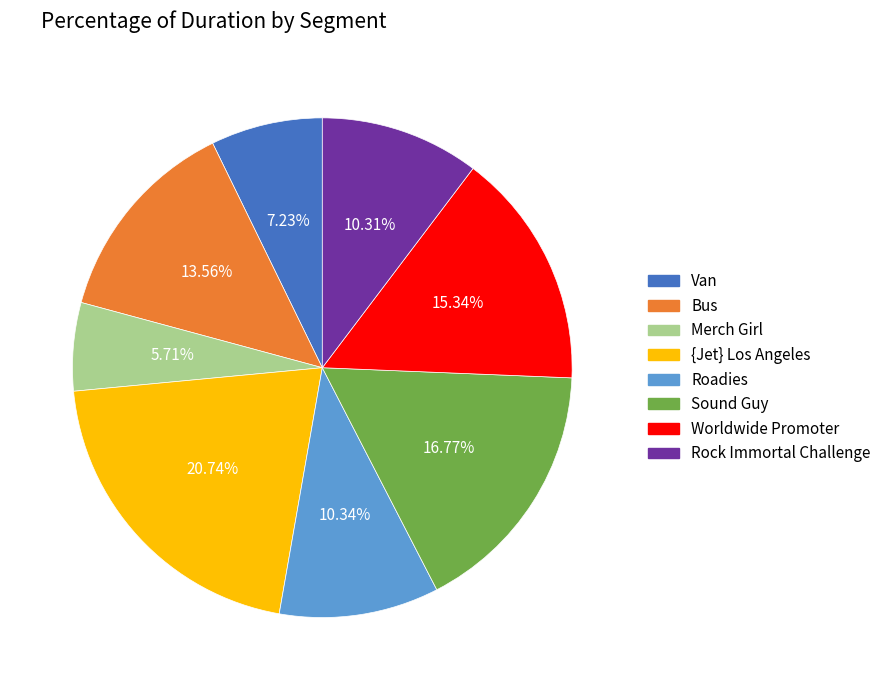

What is the smallest slice in the pie chart?

Merch Girl